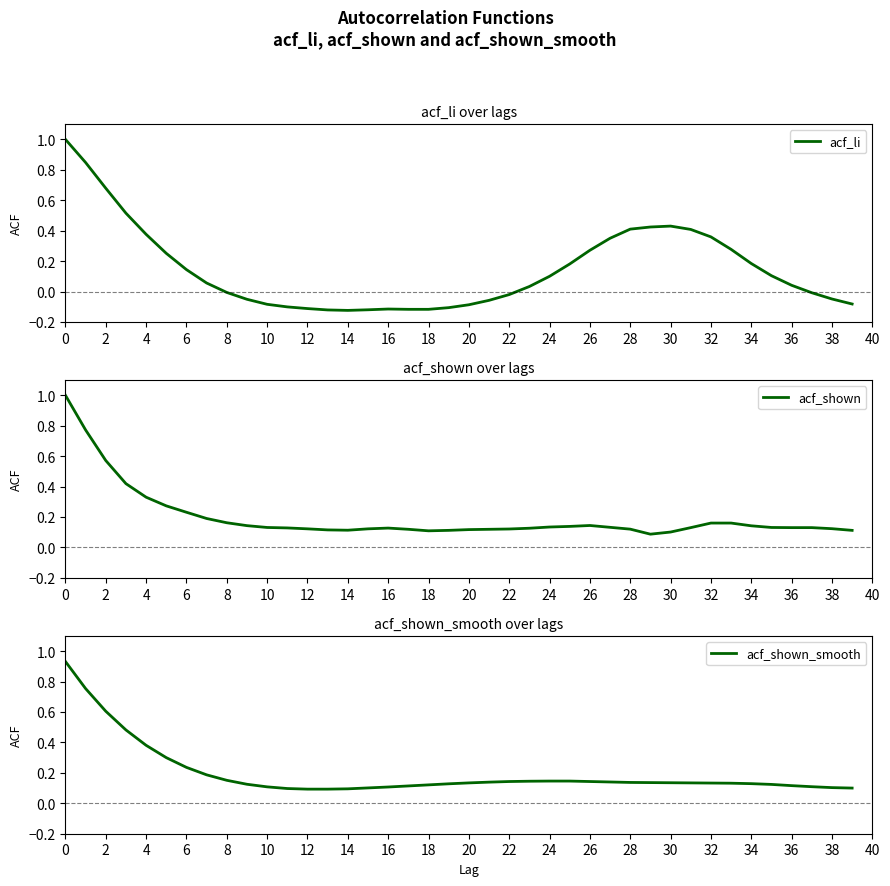

Rank the series by their maximum value, from highest to lowest.

acf_li, acf_shown, acf_shown_smooth